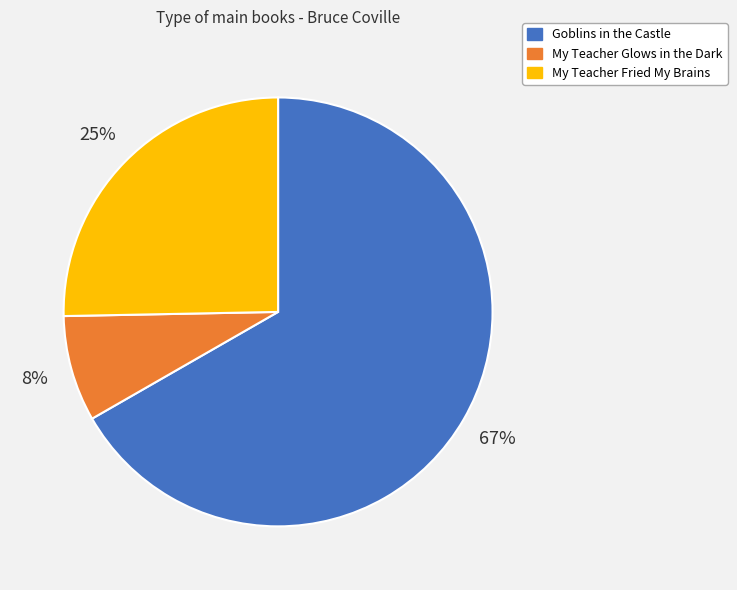

What percentage is the My Teacher Fried My Brains slice, to the nearest percent?

25%